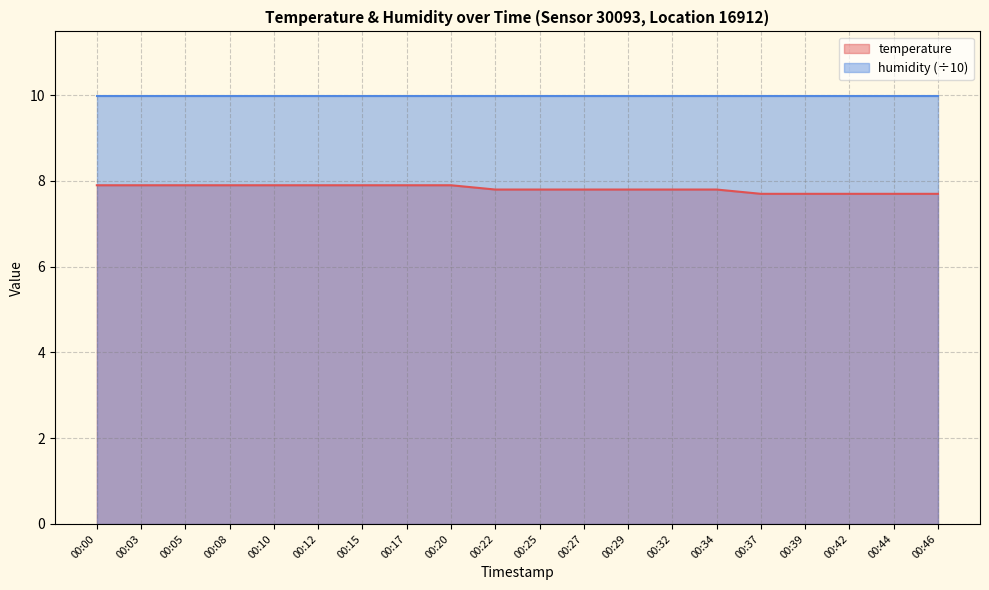

Approximately how many times larger is the value at 00:34 compared to 00:46?

1.0